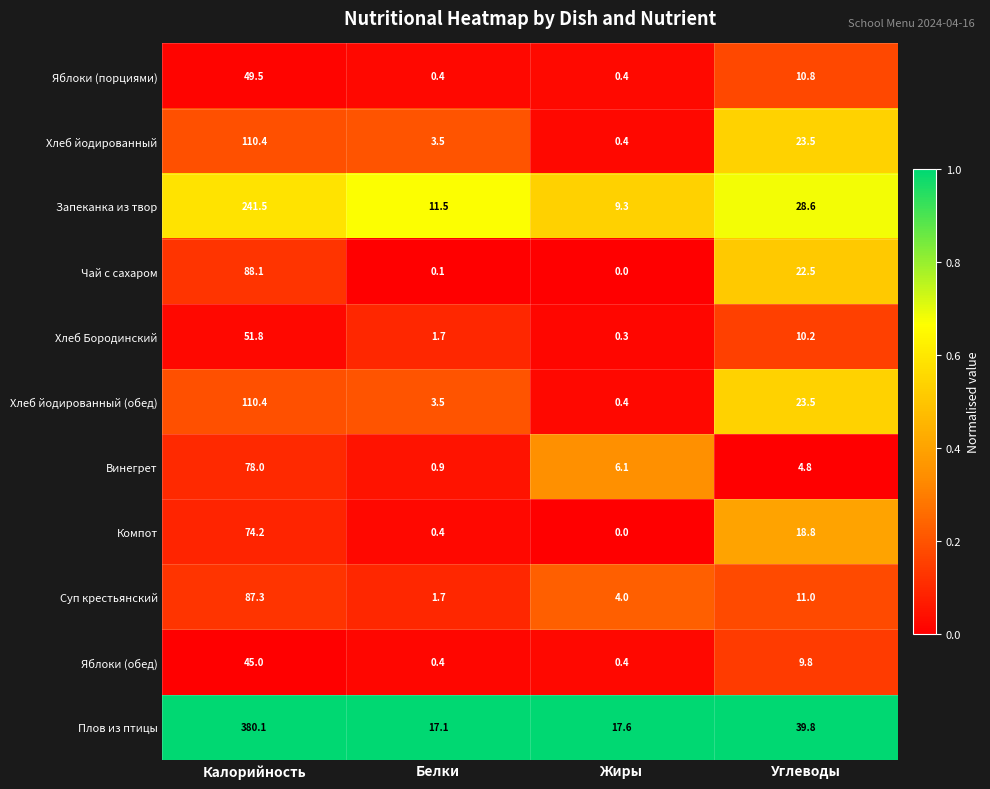

At which category is the sum across all series the highest?

Калорийность